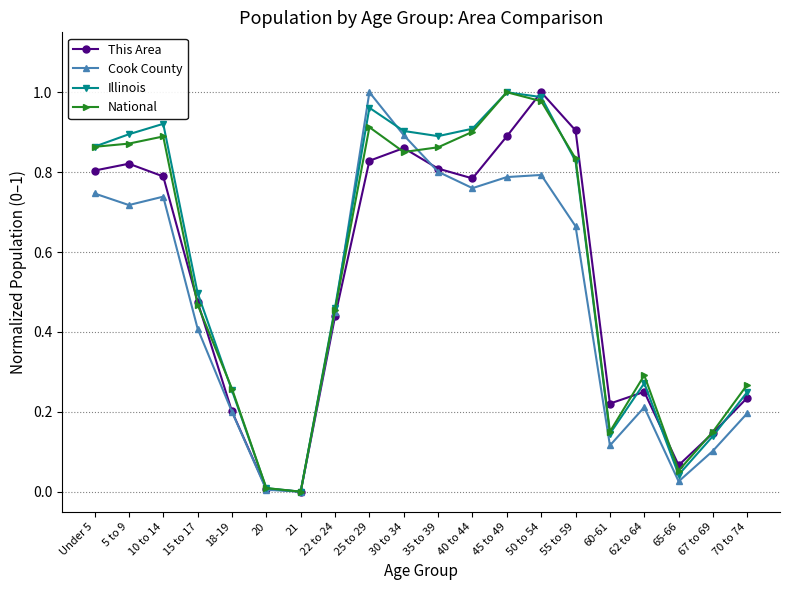

True or false: Illinois has a value of 0.9 at Under 5.

True